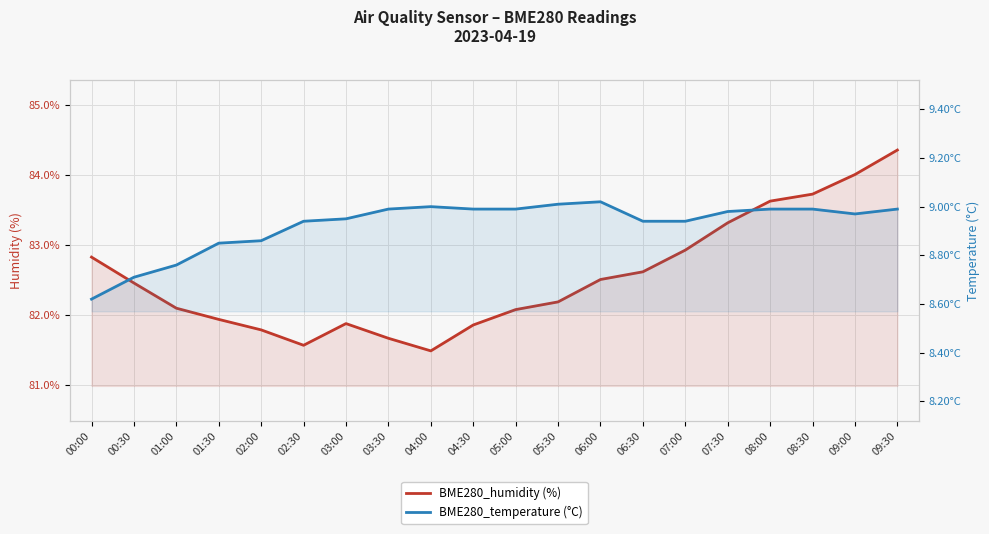

At which category does the chart reach its peak across all series?

09:30